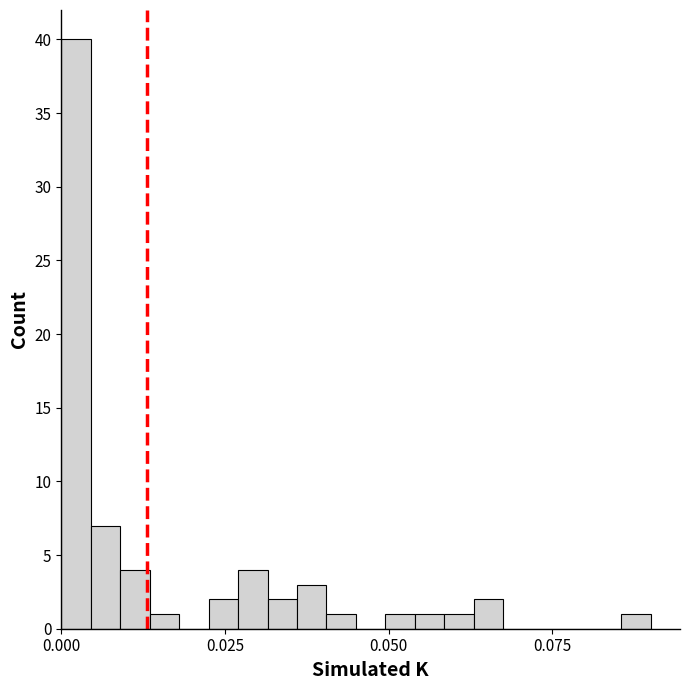

Read against the x-axis, roughly where is the centre of the tallest bar?

0.000